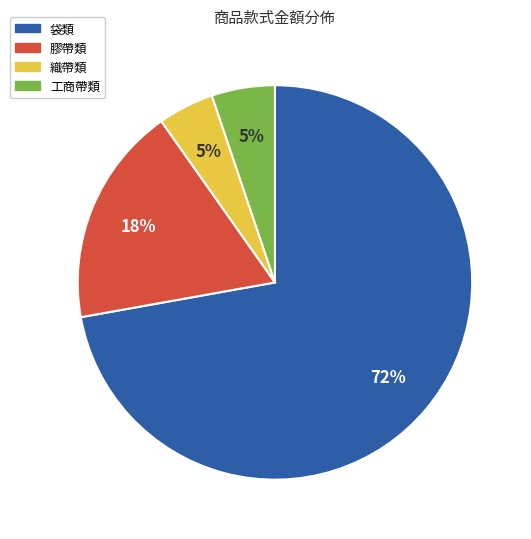

Does 工商帶類 represent more than half of the total?

No